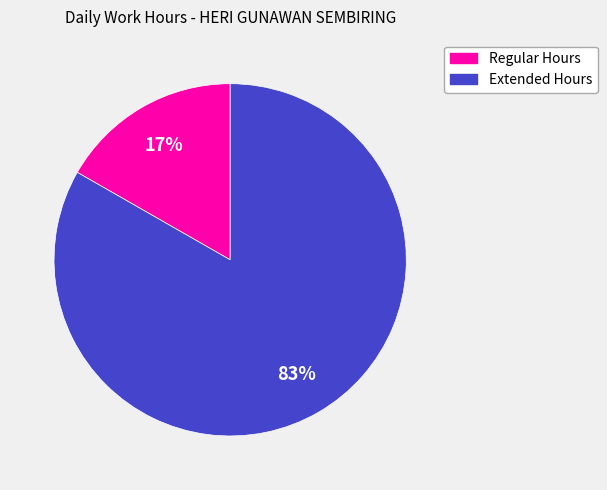

Is there a majority slice in this chart?

Yes